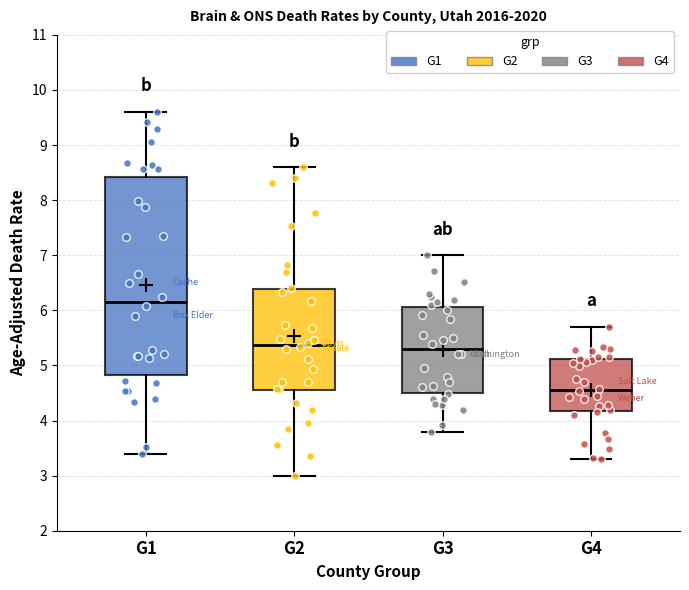

Which box's median line is the highest?

G1